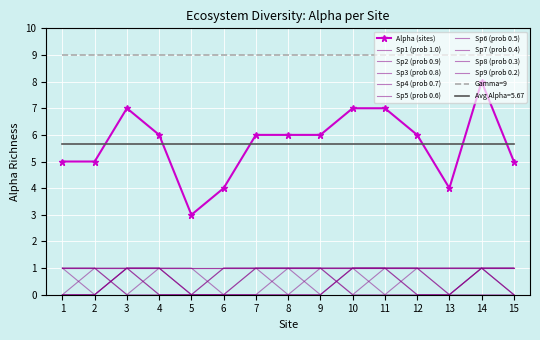

Which has a higher value, 3 or 13?

3